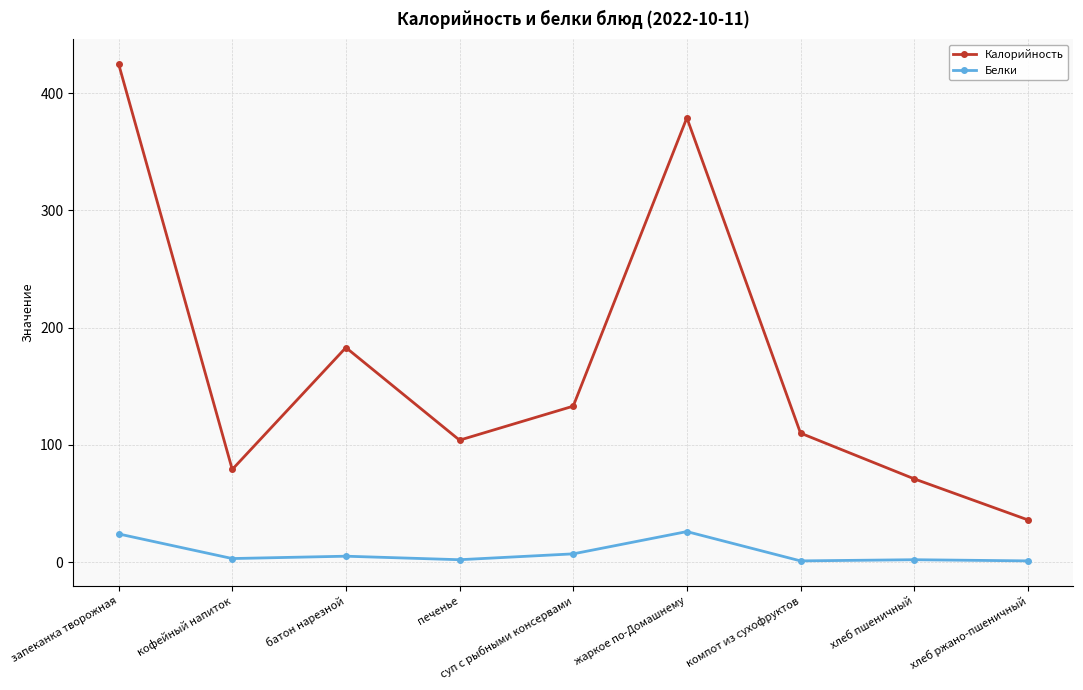

Which series has the largest range (max minus min)?

Калорийность